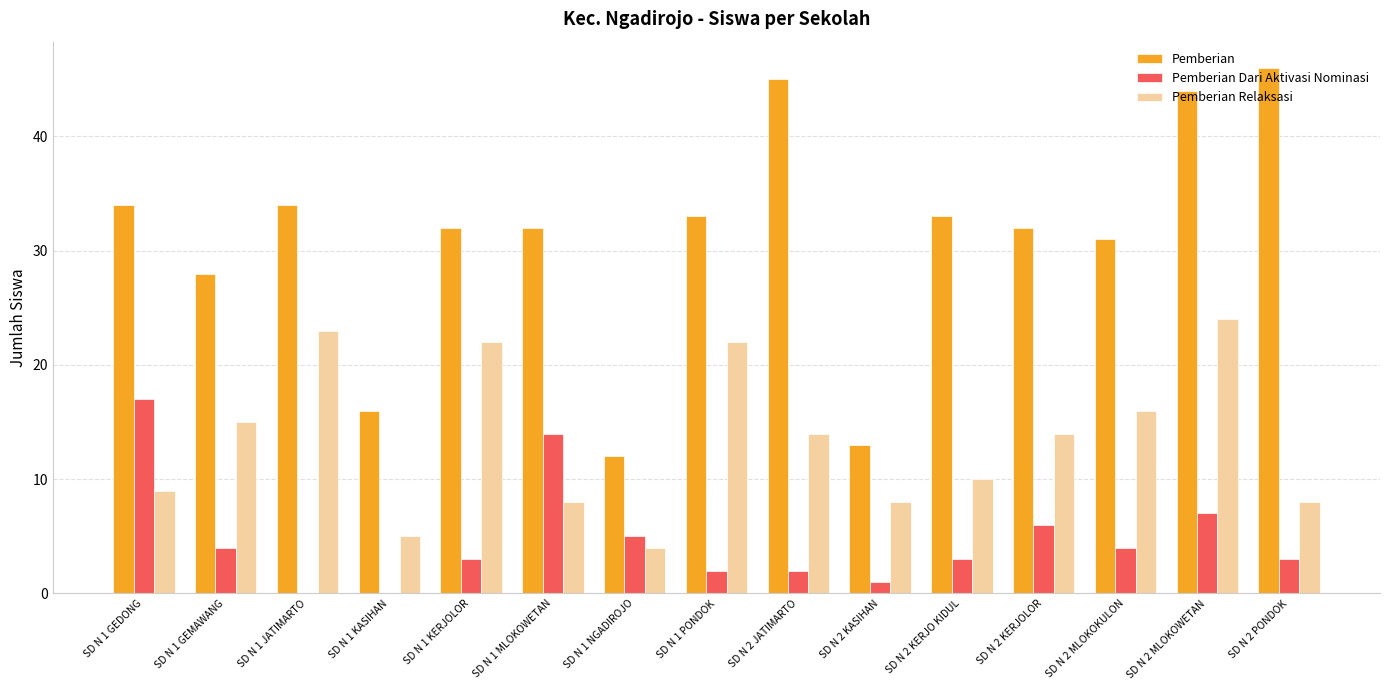

What is the difference between the Pemberian Relaksasi values at SD N 2 MLOKOKULON and SD N 2 PONDOK?

8